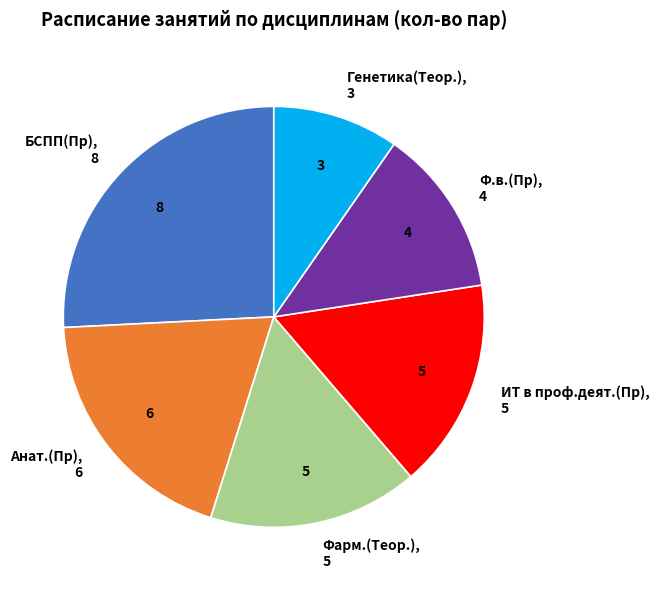

Between БСПП(Пр) and Ф.в.(Пр), which is larger?

БСПП(Пр)